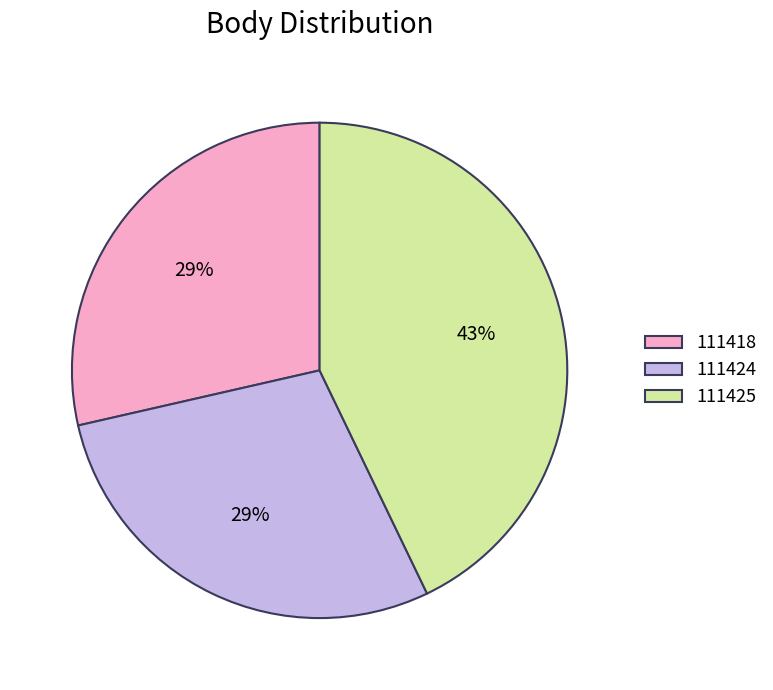

What is the ratio of the value at 111418 to the value at 111424?

1.0